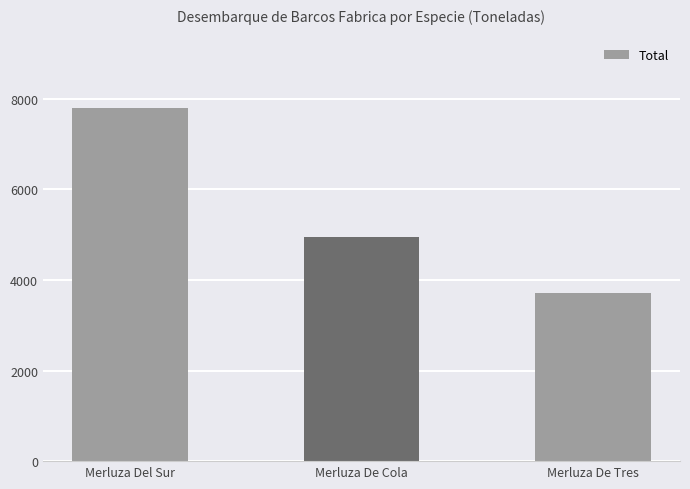

True or false: the data shows 3718 at Merluza De Tres.

True